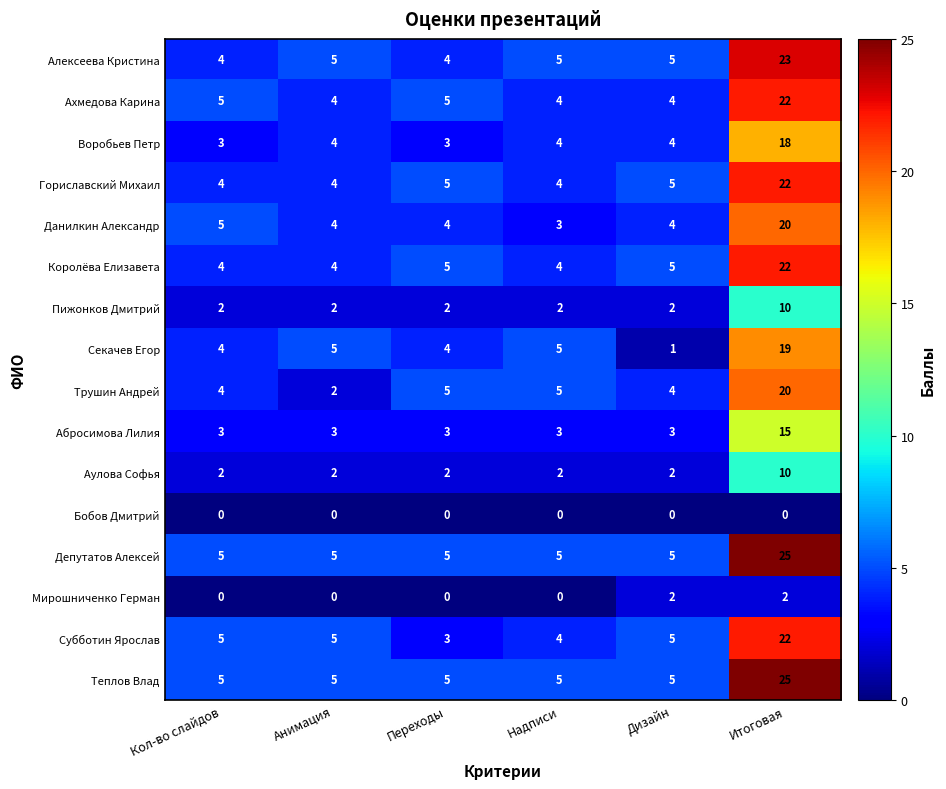

True or false: Воробьев Петр has a value of 5 at Переходы.

False